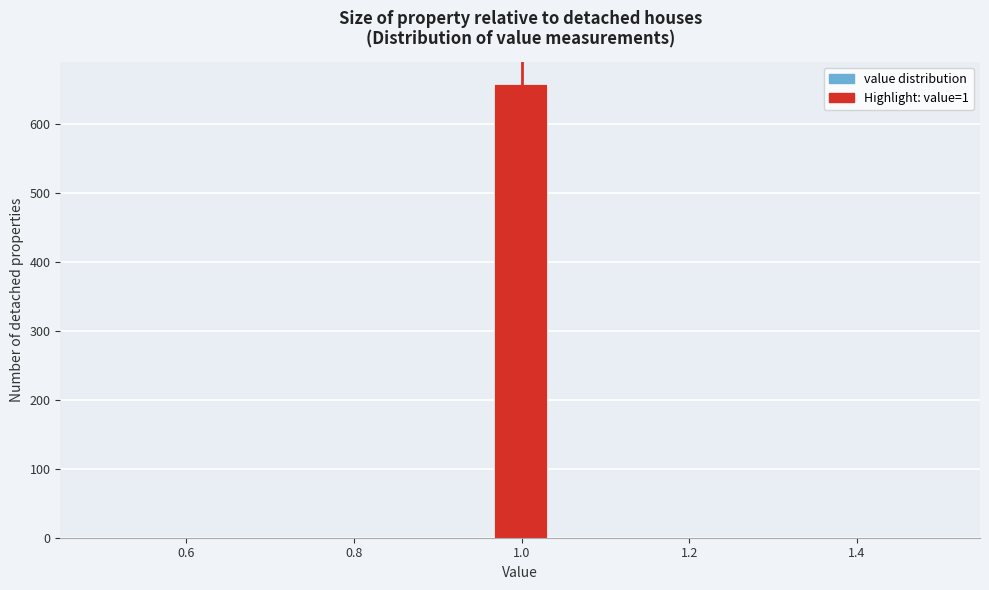

Read against the x-axis, roughly where is the centre of the tallest bar?

1.00